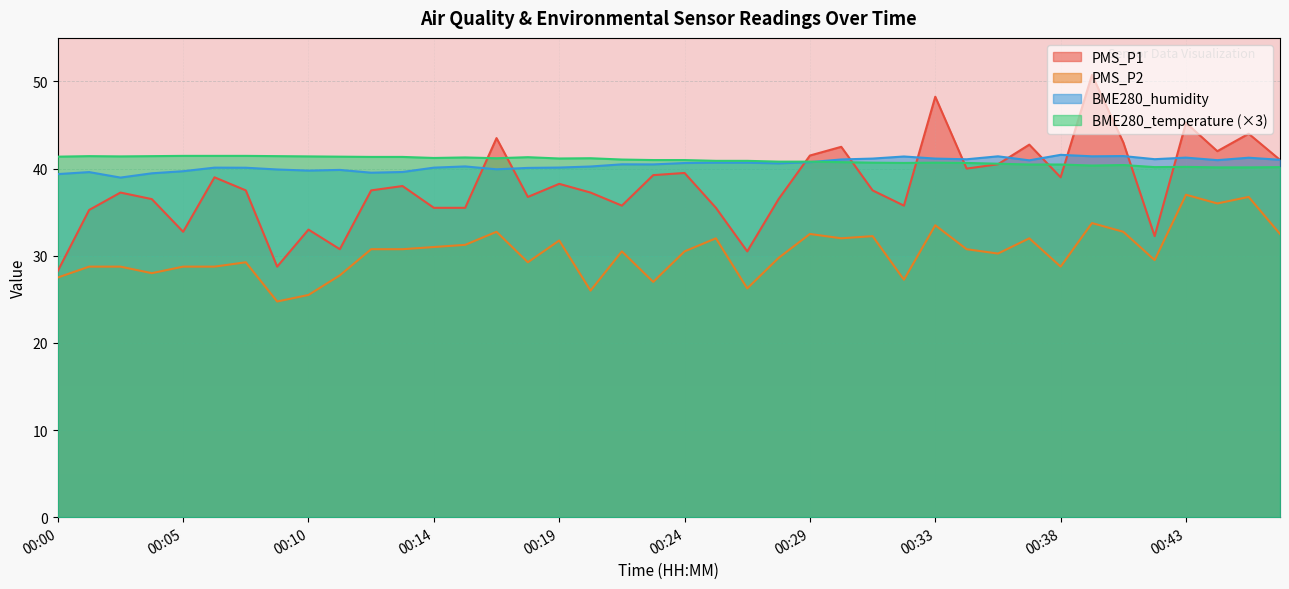

Between 00:45 and 00:09, which is larger?

00:45